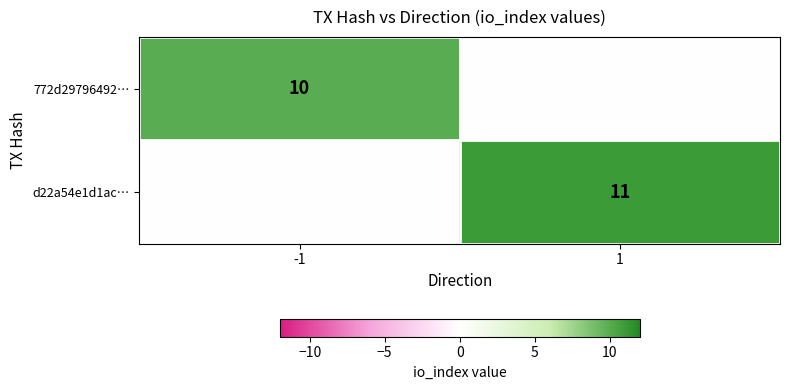

Is the value of d22a54e1d1ac… at 1 greater than the value of 772d29796492… at -1?

Yes